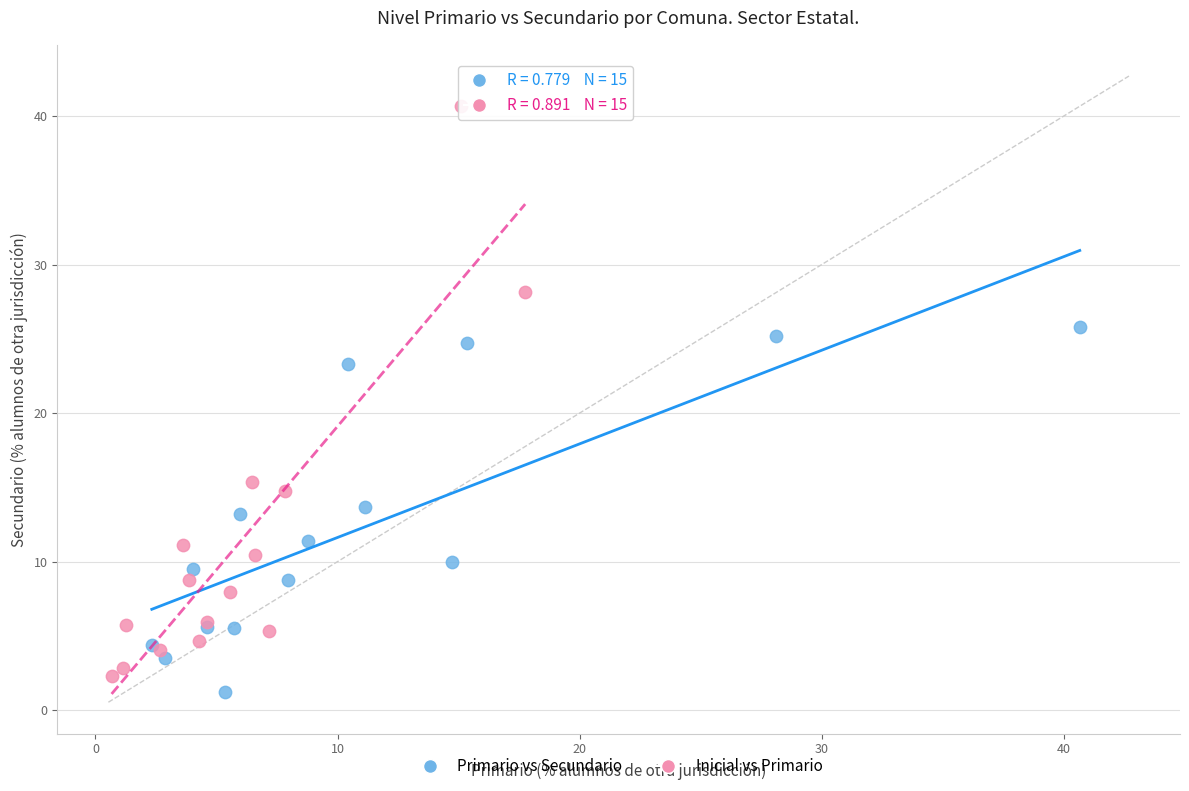

Which series has the largest Y range (max minus min)?

Inicial vs Primario